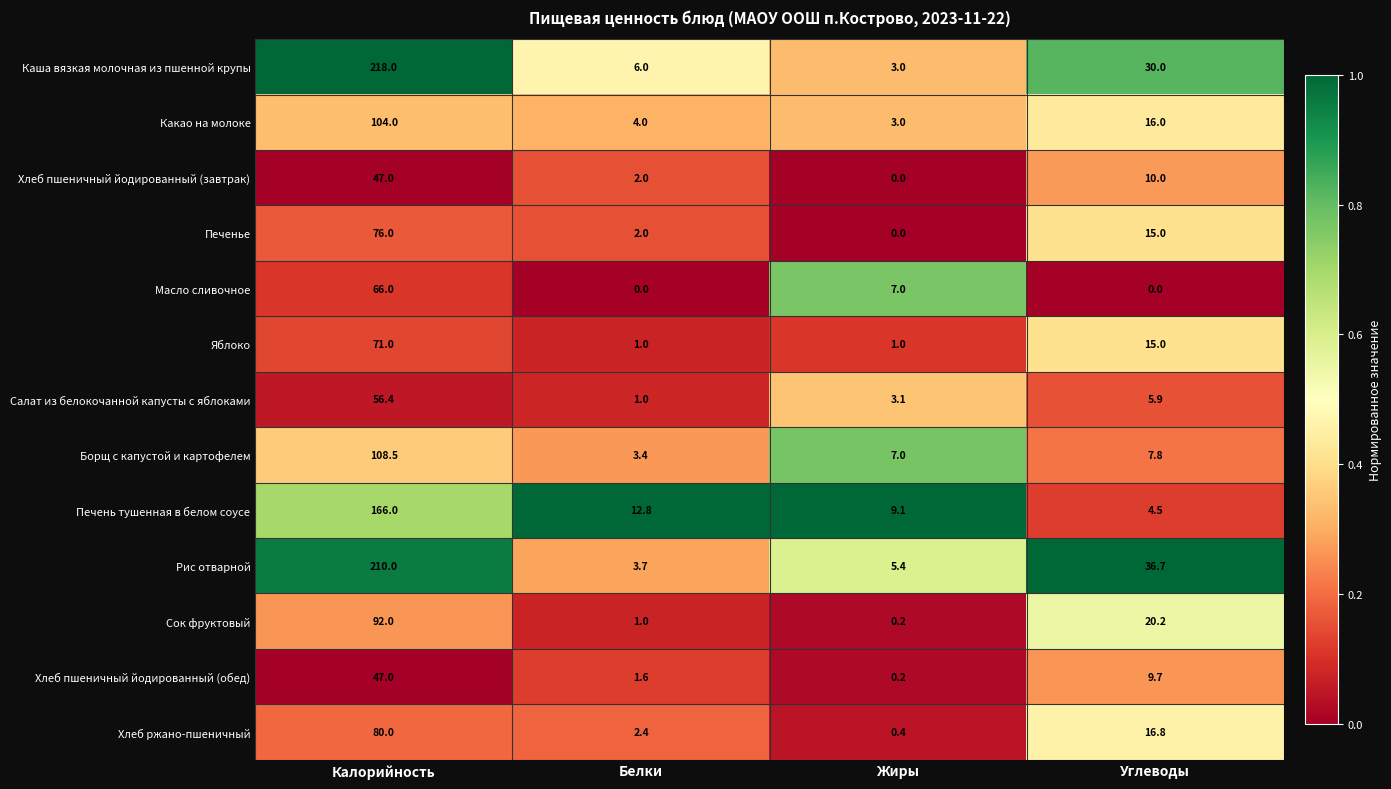

Rank the categories by Каша вязкая молочная из пшенной крупы value from highest to lowest.

Калорийность, Углеводы, Белки, Жиры